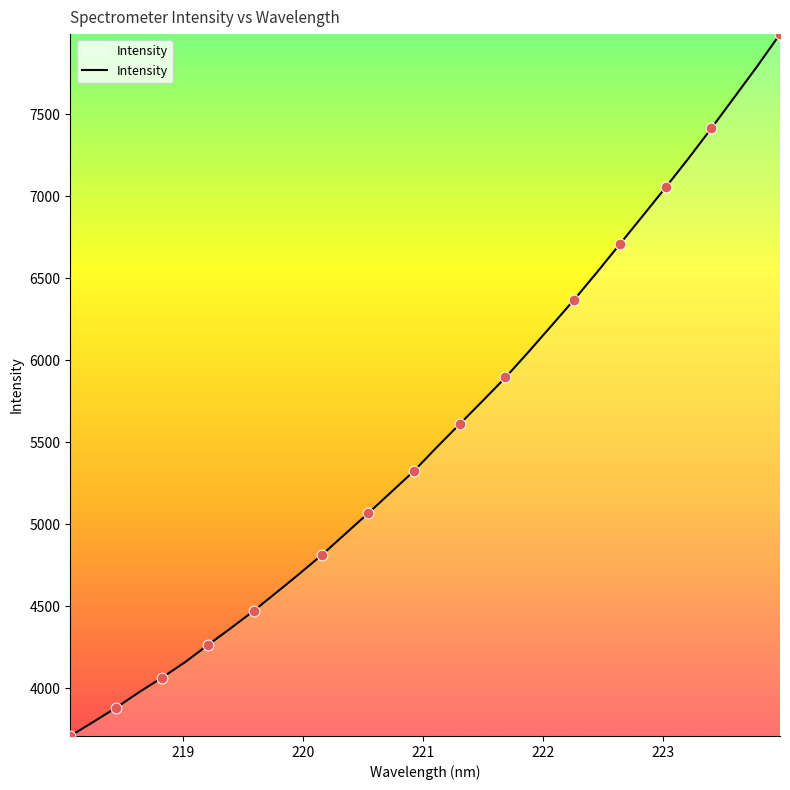

What is the minimum value shown in the chart?

3708.5